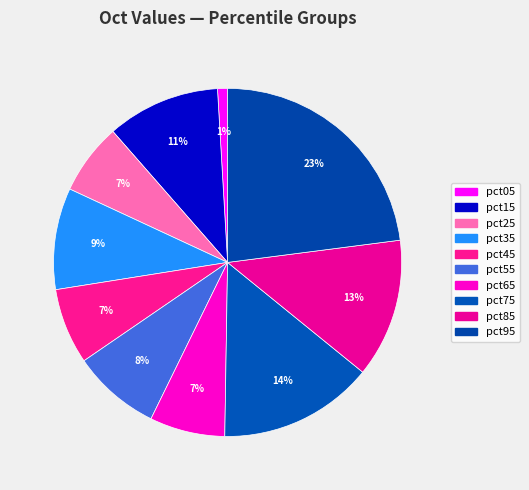

What percentage is the pct75 slice, to the nearest percent?

14%